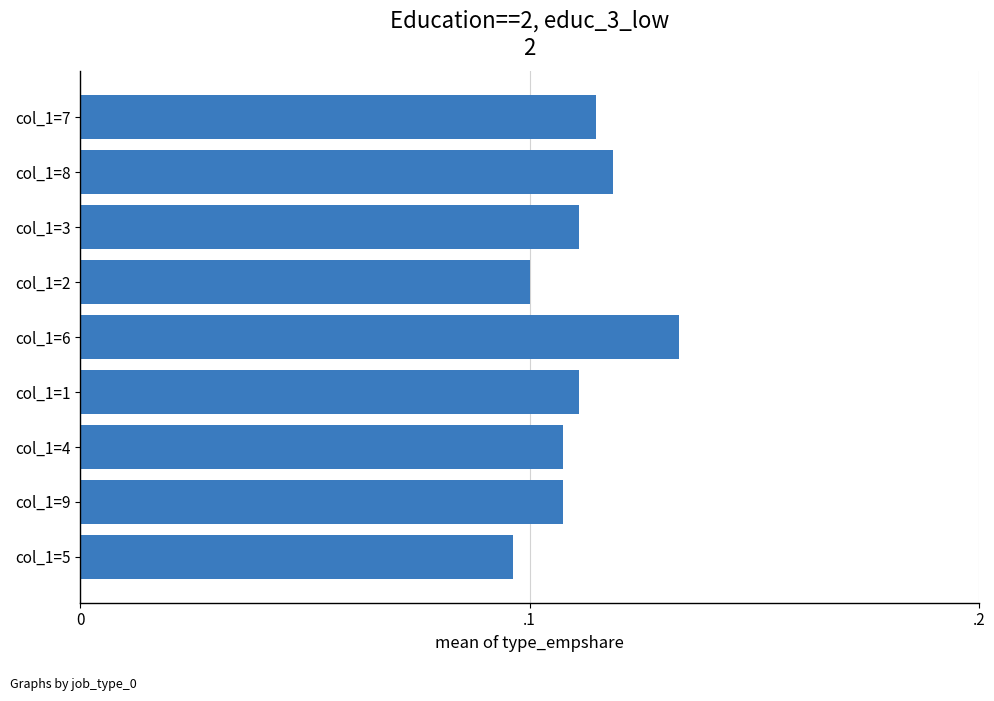

How many bars are there in total?

9